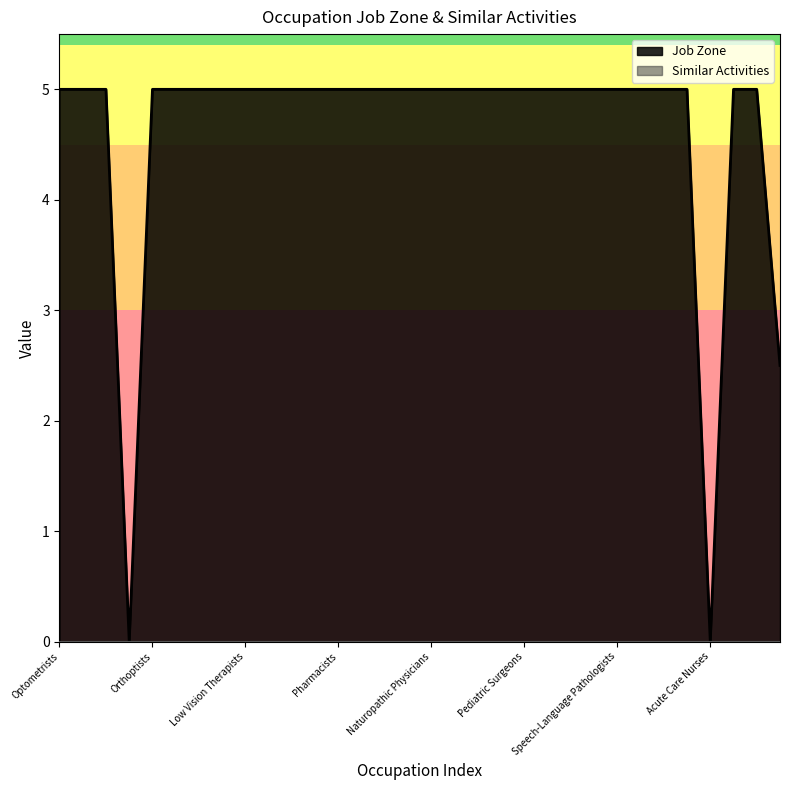

True or false: the data has more than 0 interior local peaks.

False